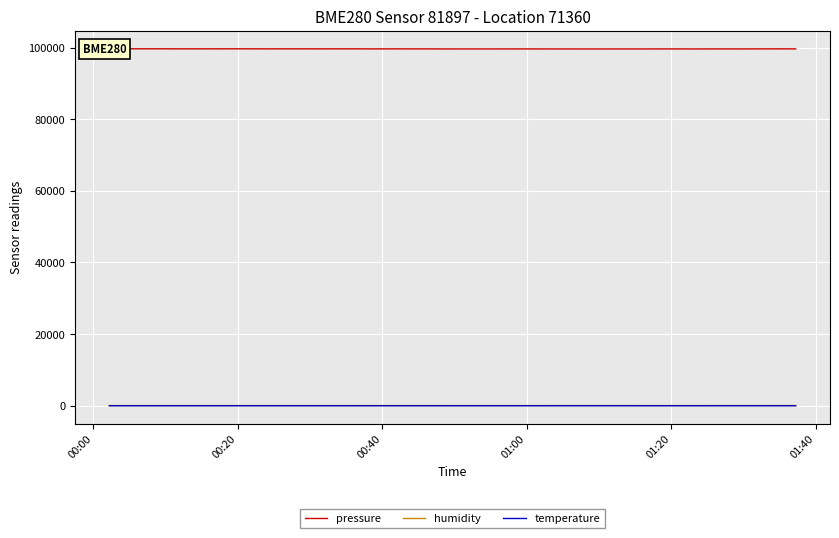

True or false: pressure and humidity cross at least once.

False